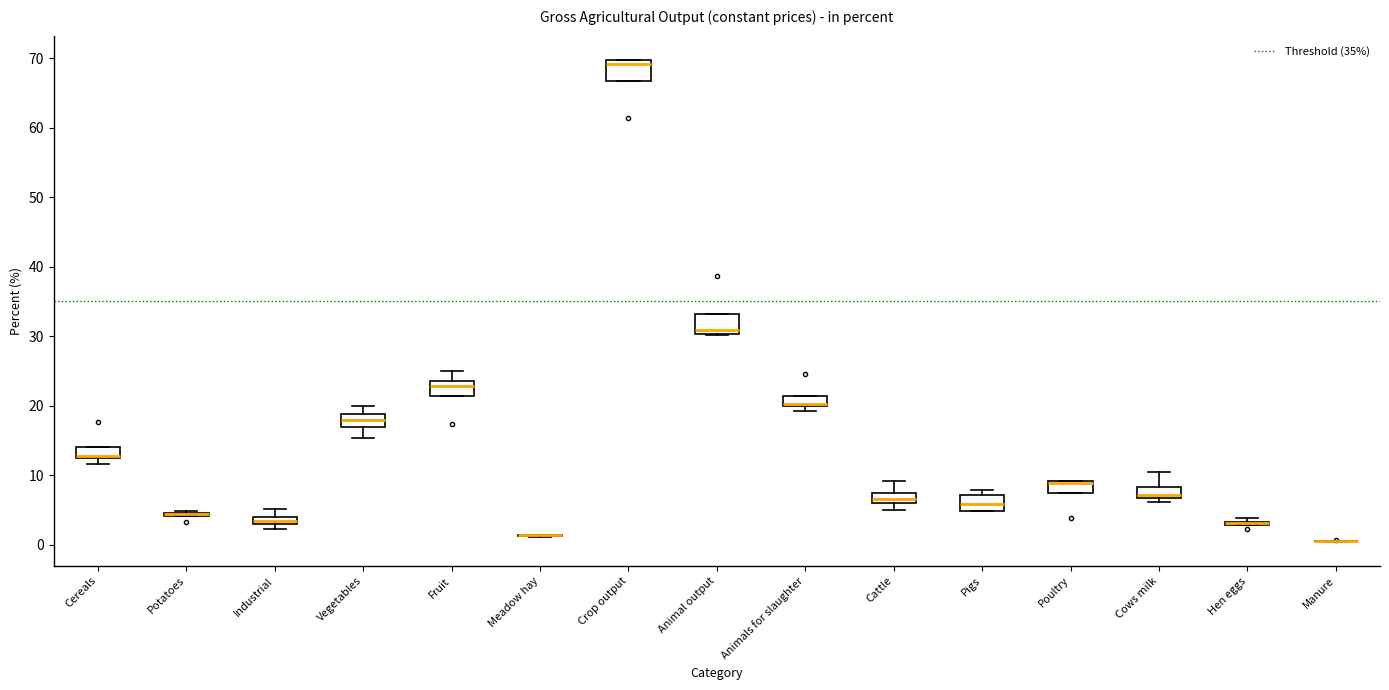

Where is the lower edge of the box for Animal output on the y-axis? The values are not printed on the chart, so give them approximately, as read against the axis.

30